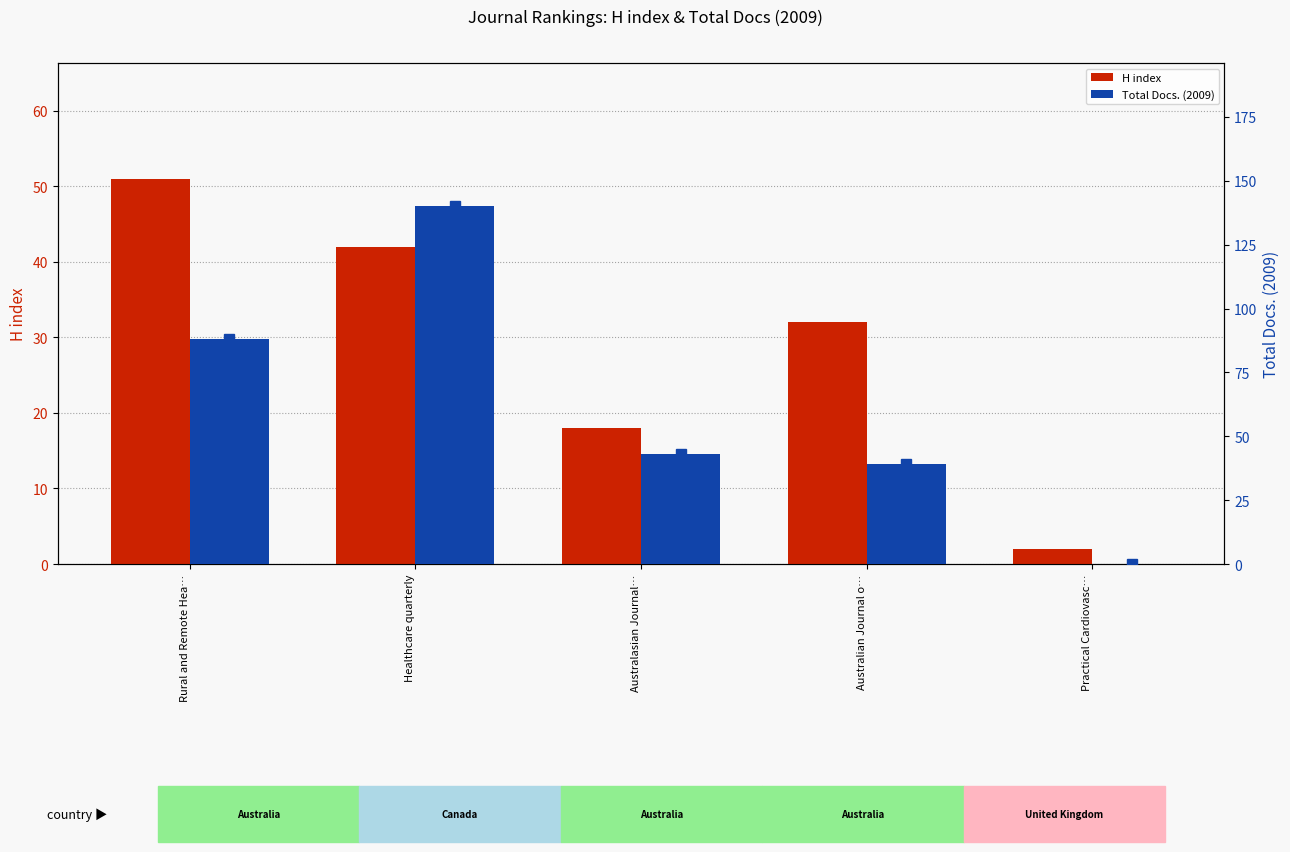

How many bars are there in each group?

2